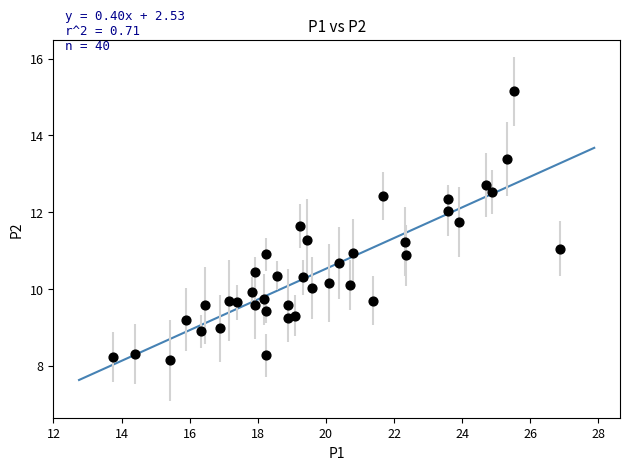

What is the range of X values (max minus min)?

13.1